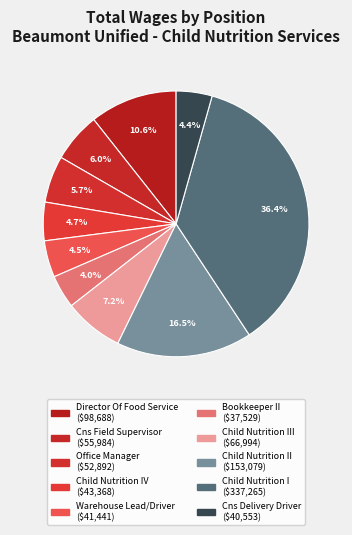

Count the number of slices in the pie.

10